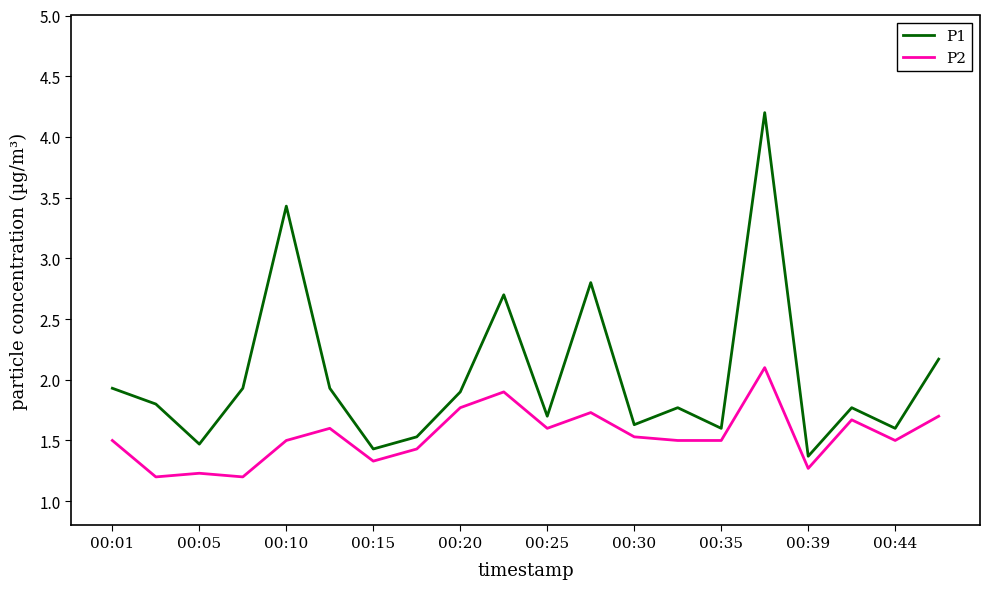

What is the minimum value for P2?

1.2